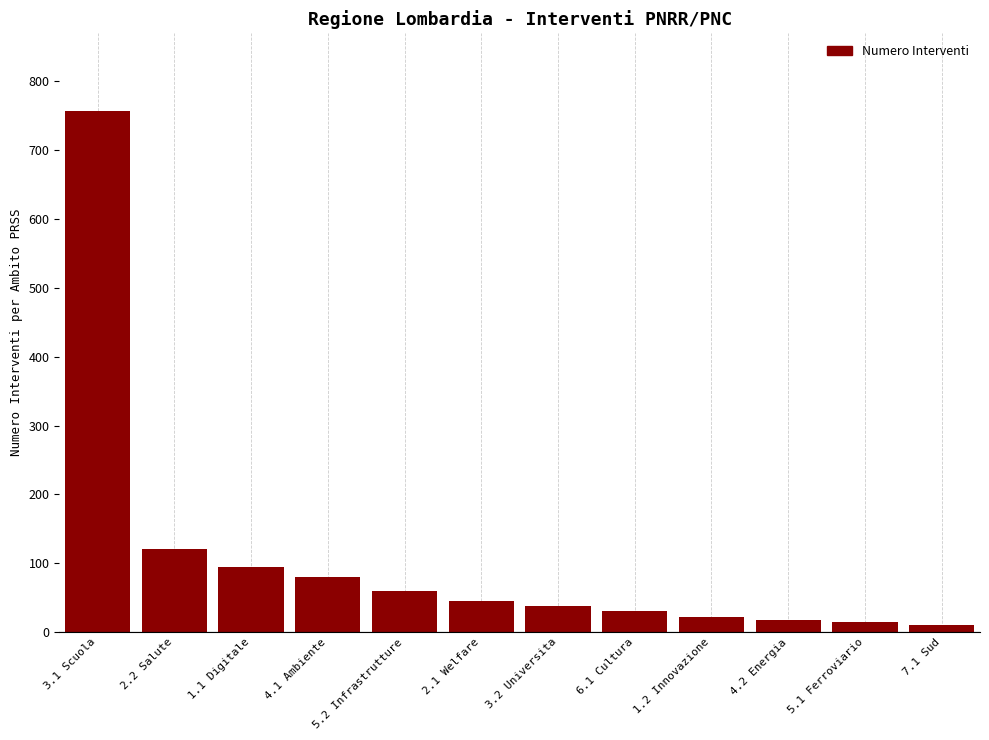

Which category has the highest value across all series?

3.1 Scuola